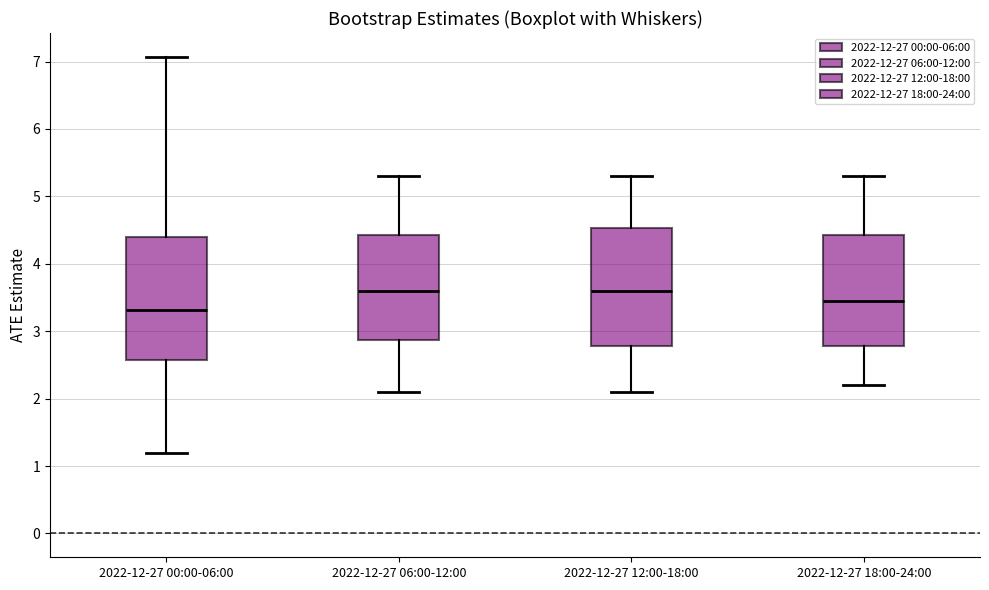

Where does the median line of the box for 2022-12-27 18:00-24:00 sit on the y-axis? The values are not printed on the chart, so give them approximately, as read against the axis.

3.5